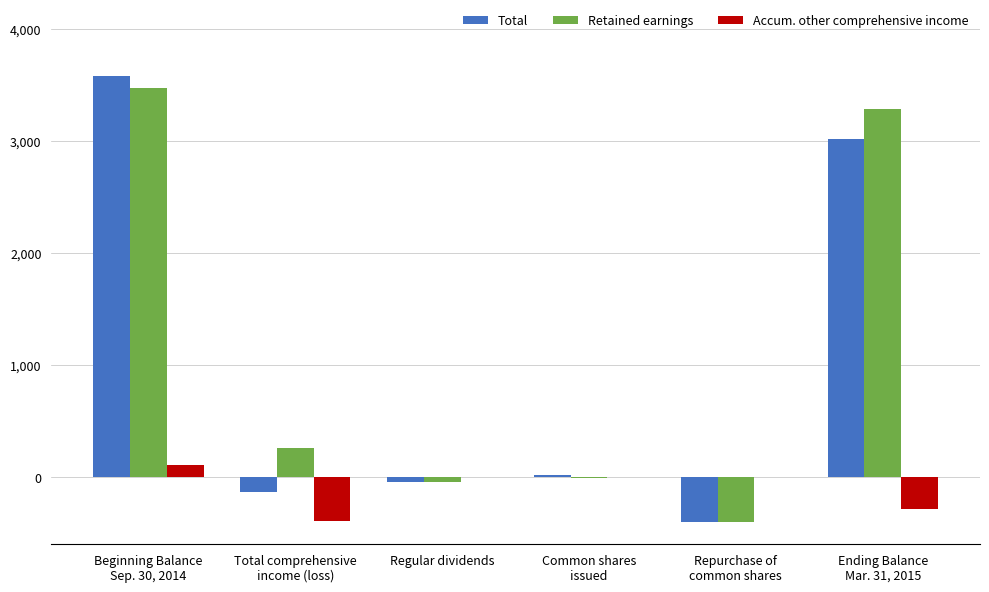

What is the sum of all Total values?

6038